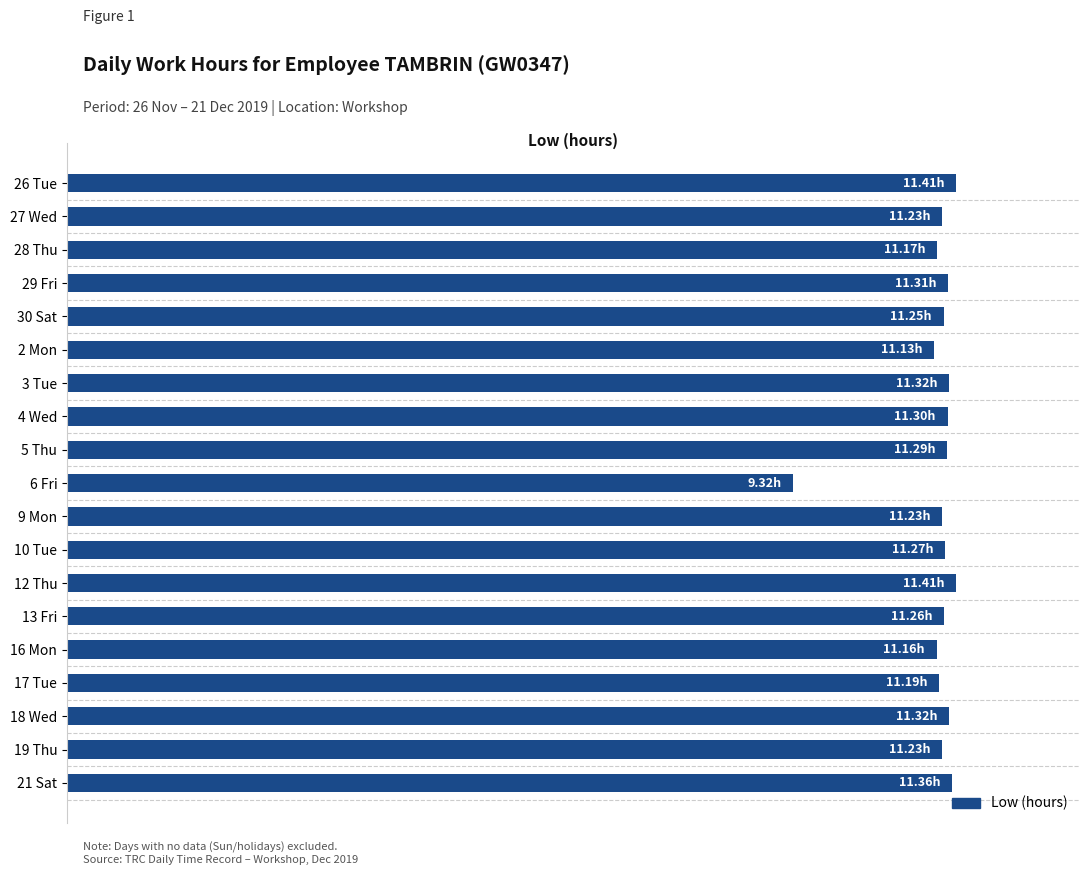

Where is the data nearest to the value 10?

6 Fri